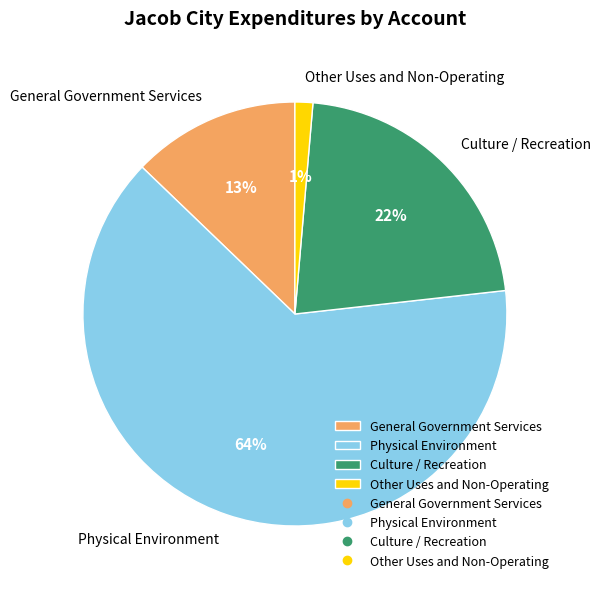

Do Physical Environment and General Government Services together represent more than half of the pie?

Yes